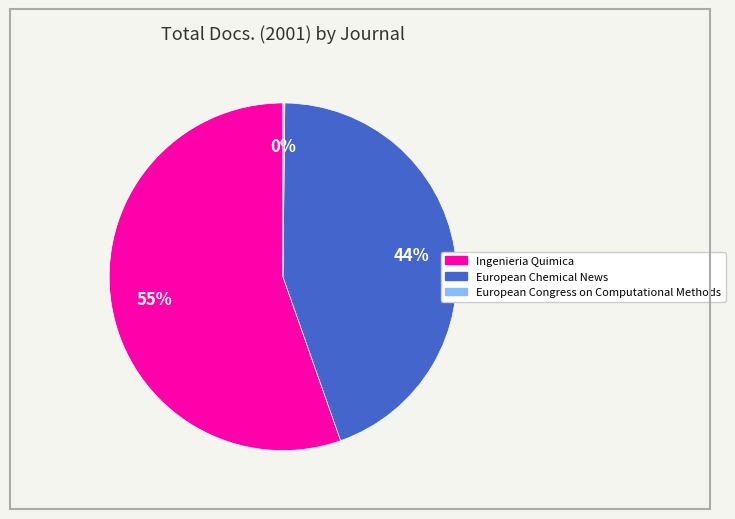

To the nearest percent, what portion does European Chemical News represent?

44%